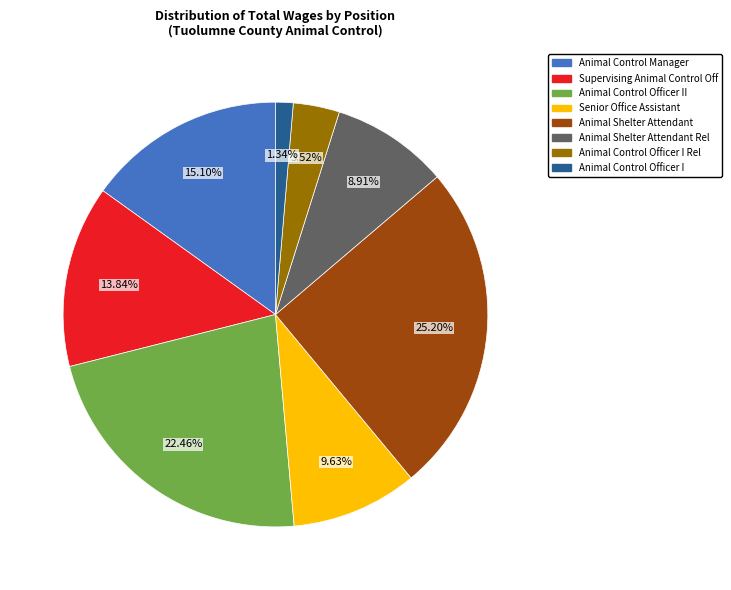

Is there any slice that represents more than half of the pie?

No